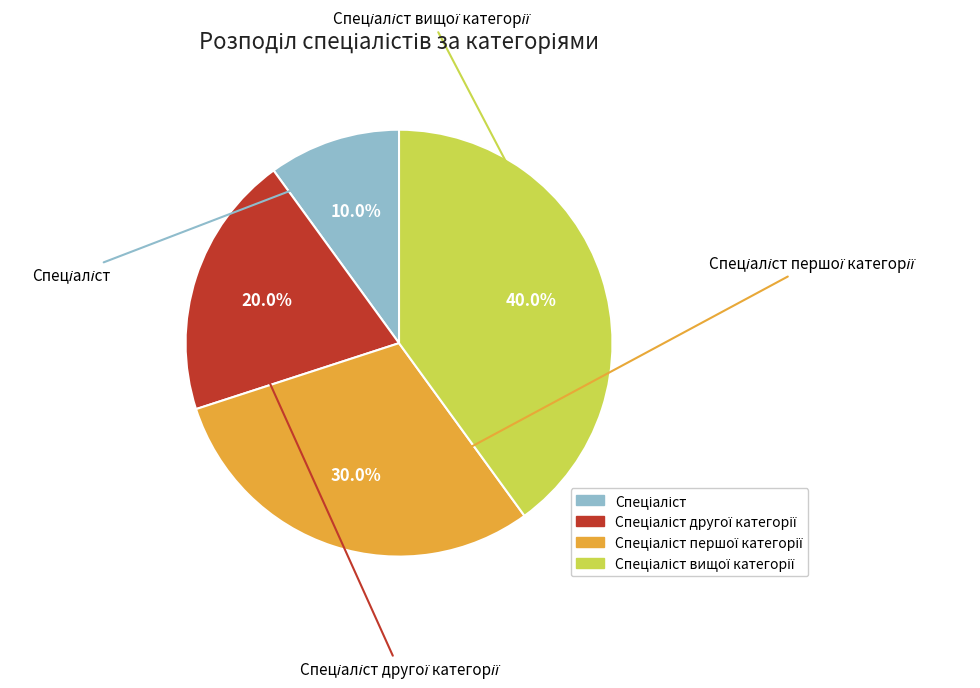

Does any single category account for the majority?

No